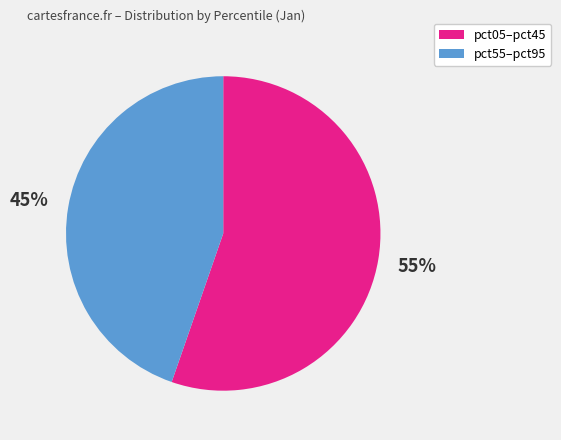

Is there a majority slice in this chart?

Yes